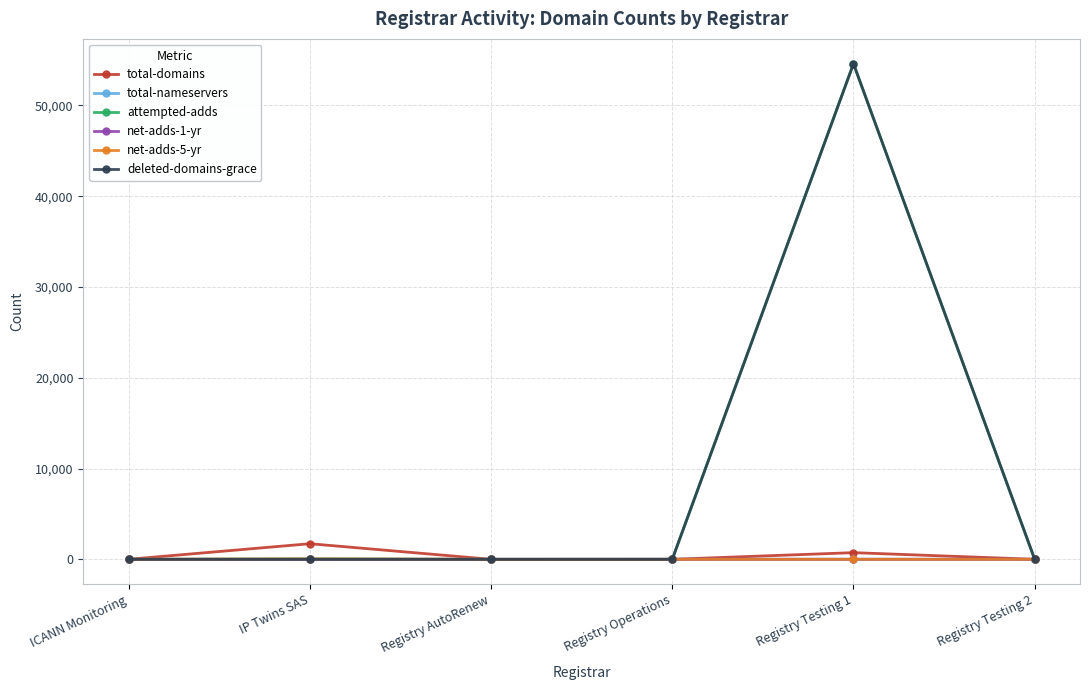

True or false: attempted-adds has more than 2 interior local peaks.

False